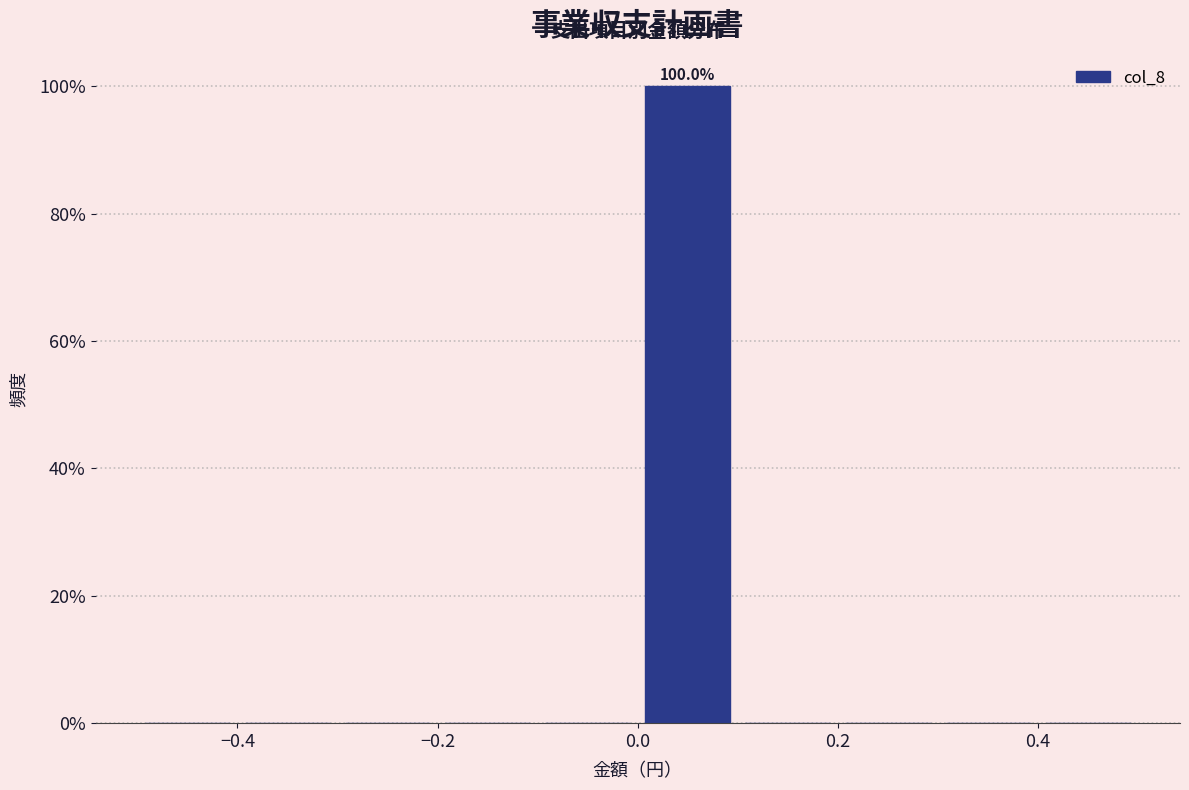

Which range on the x-axis has the tallest bar?

0.0 to 0.1